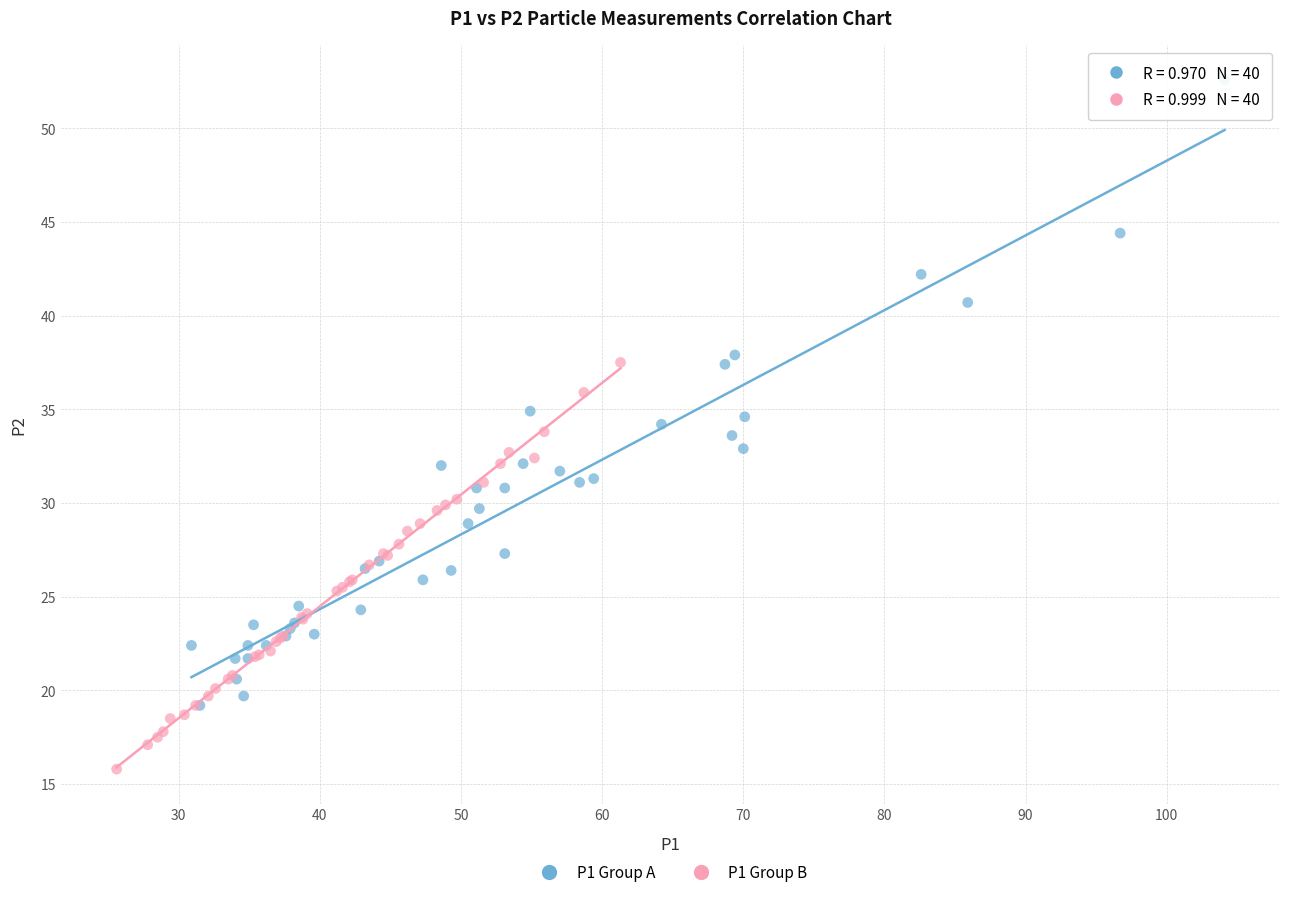

Which series has the widest spread of Y values?

P1 Group A